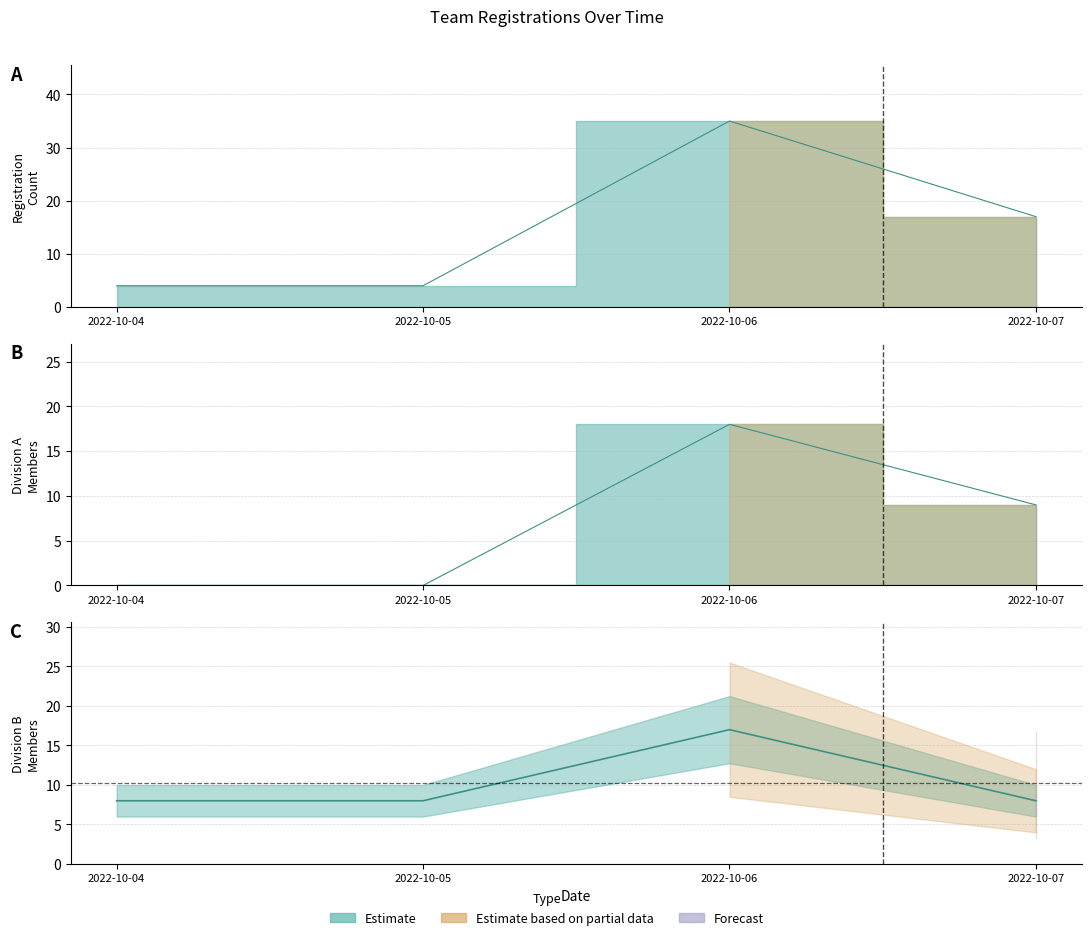

The Registration Count series shows 4 at 2022-10-05. True or false?

True